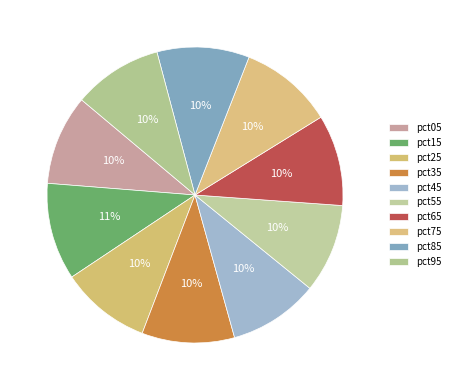

Rank the categories by value from lowest to highest.

pct55, pct95, pct45, pct25, pct05, pct65, pct85, pct35, pct75, pct15